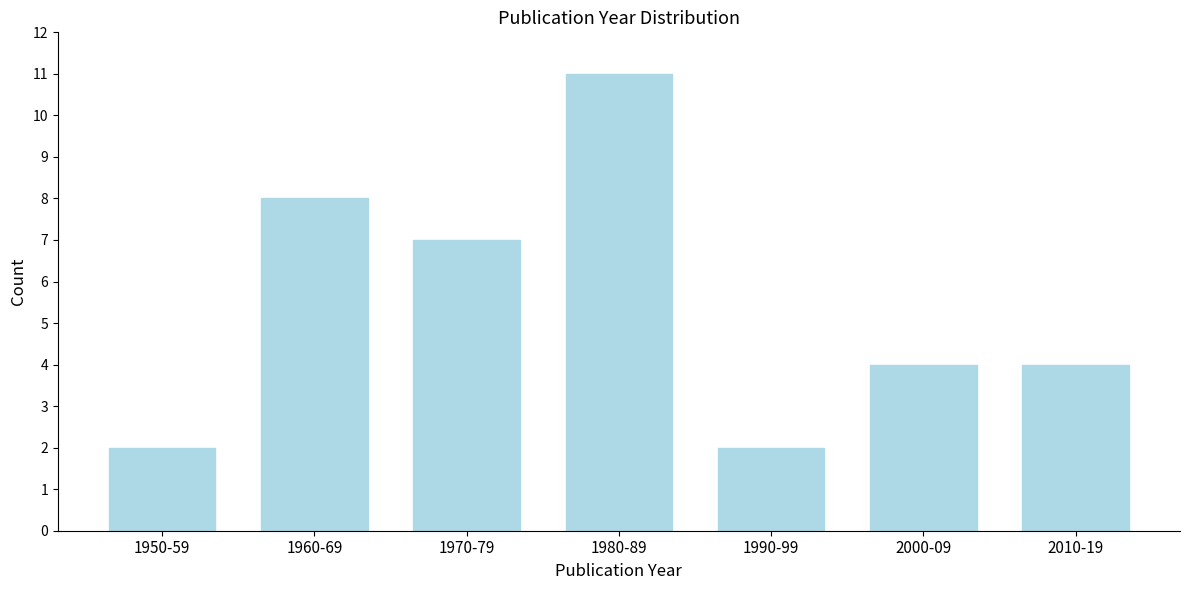

Reading right to left, transcribe all the data shown in this chart.

2010-19=4	2000-09=4	1990-99=2	1980-89=11	1970-79=7	1960-69=8	1950-59=2